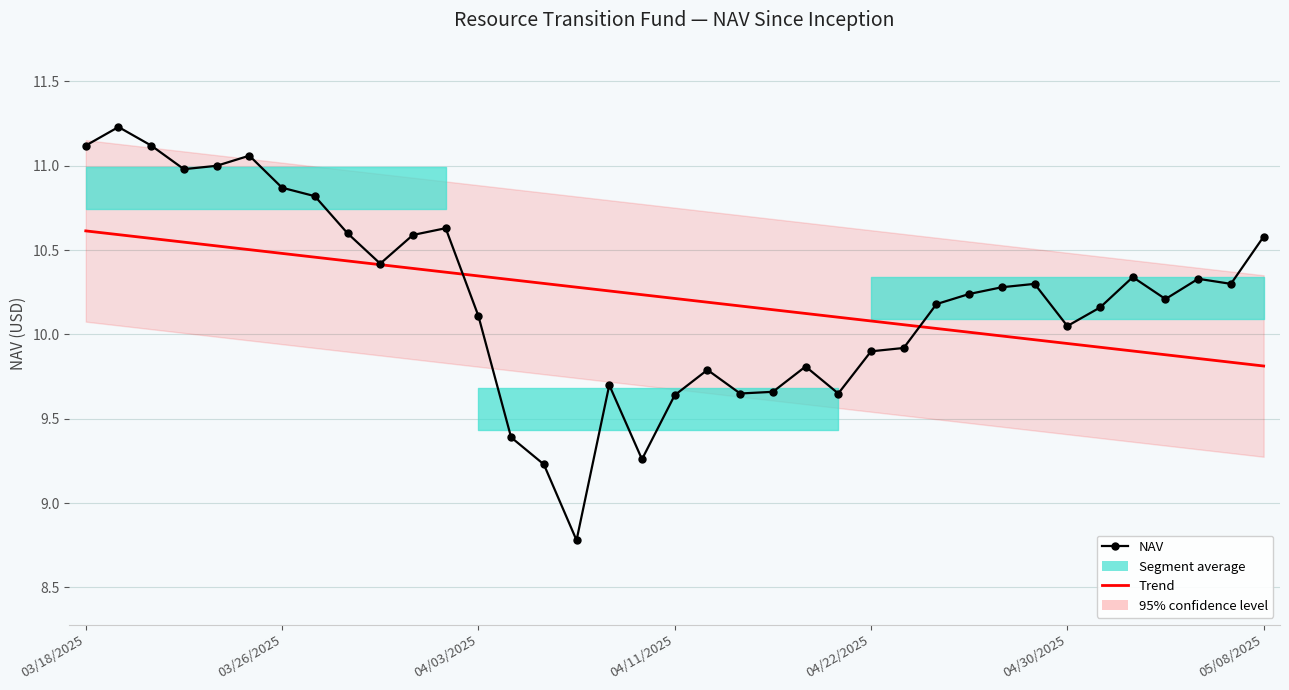

Where is NAV nearest to the value 10?

04/30/2025